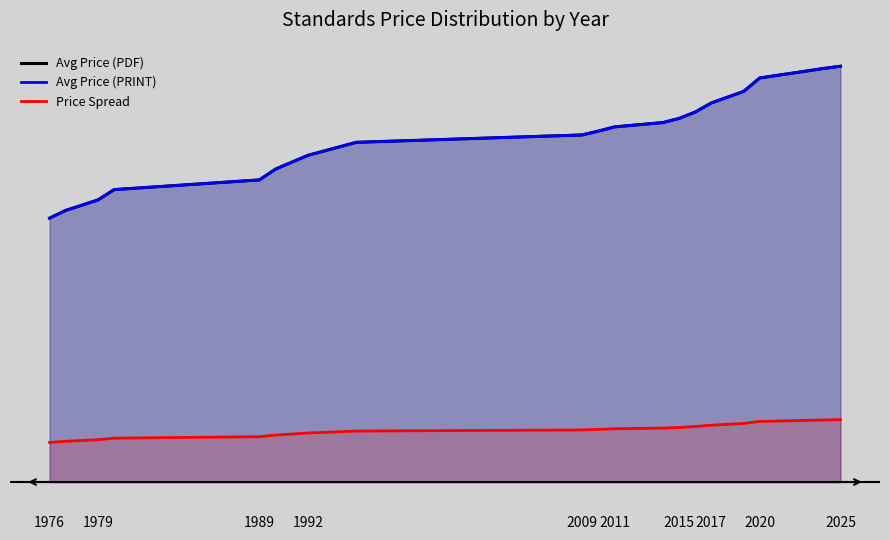

At which category does the chart reach its minimum across all series?

1976